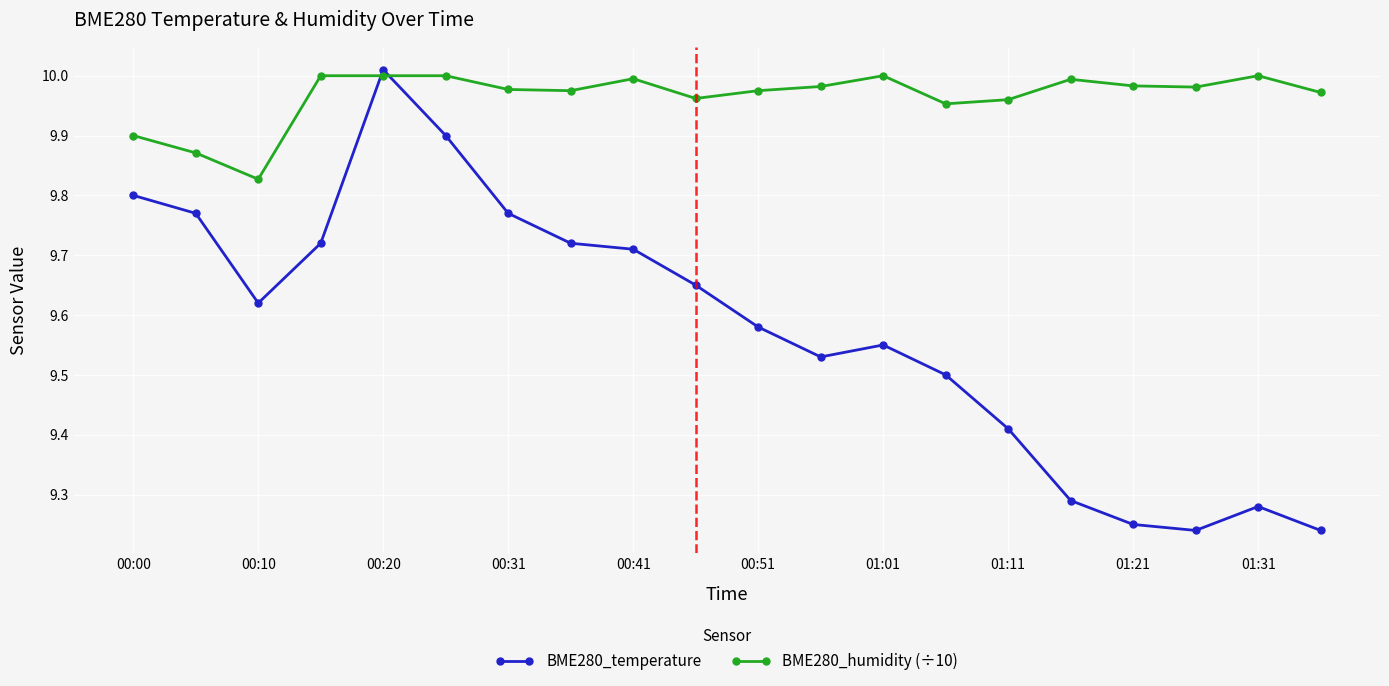

True or false: BME280_temperature has more than 0 interior local peaks.

True